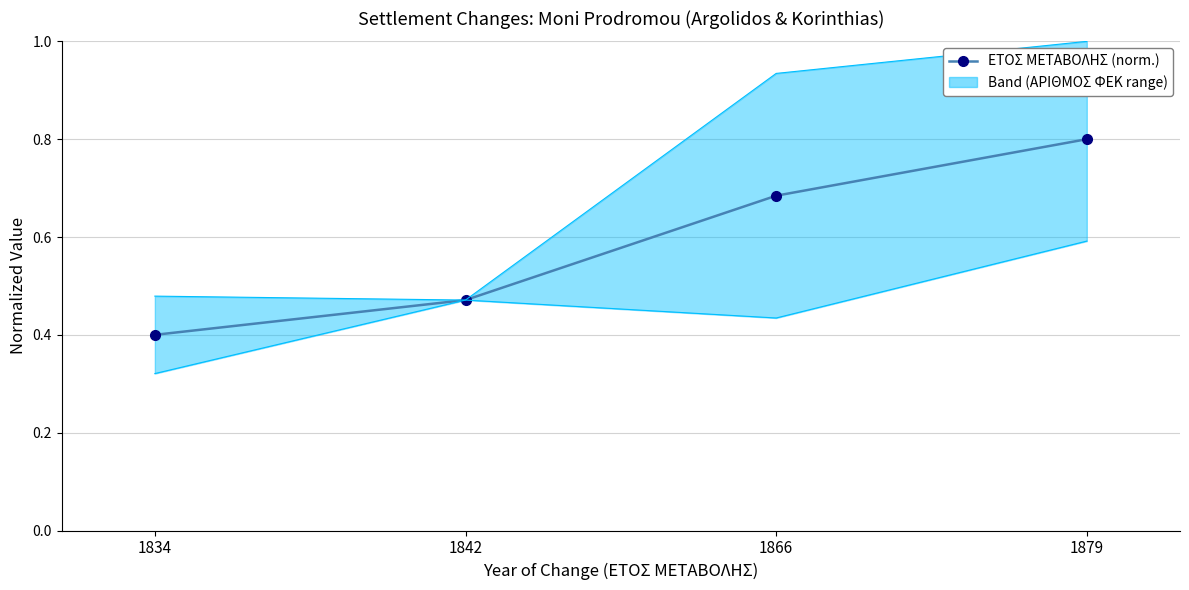

What is the greatest value displayed?

0.8